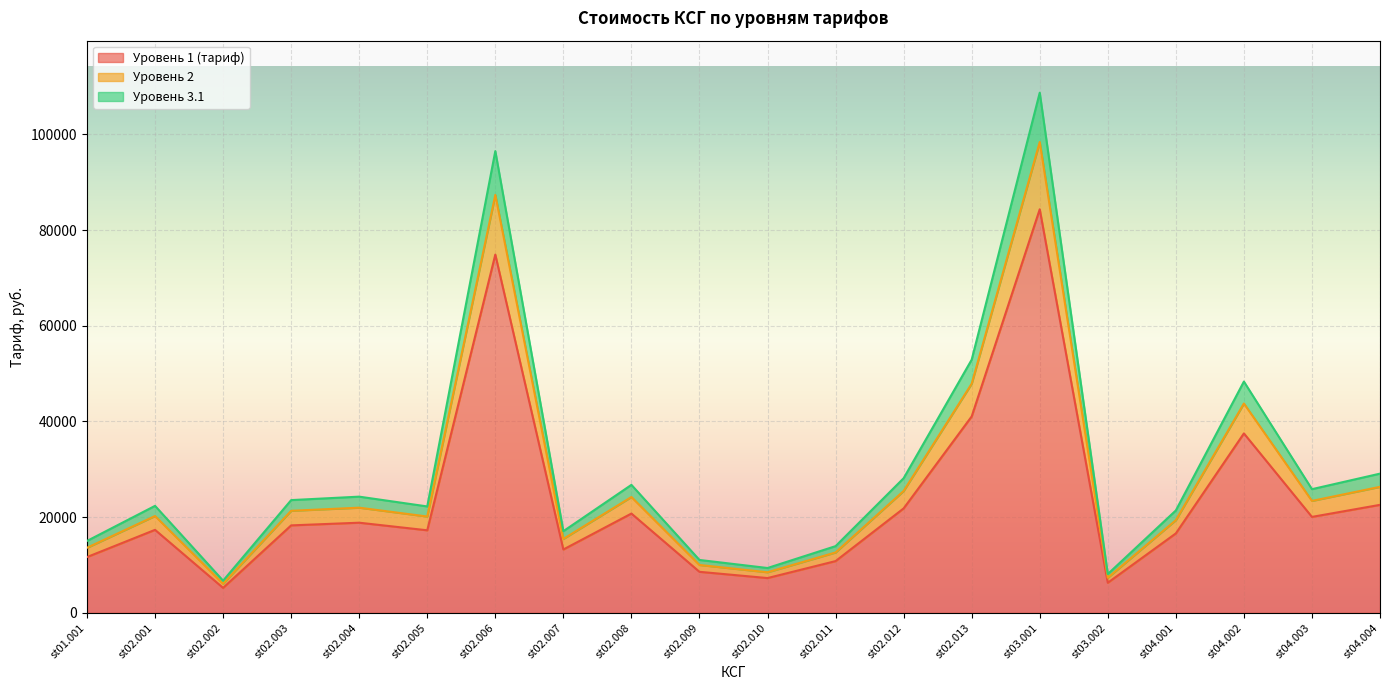

How many values in the Уровень 3.1 series exceed 23571?

10